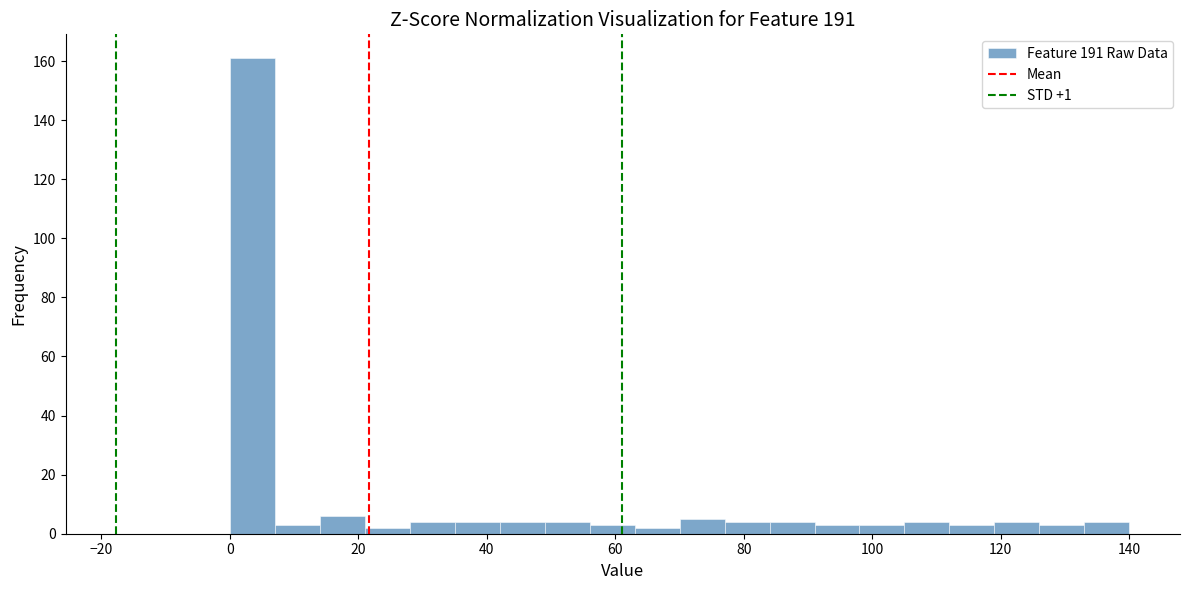

Read against the x-axis, roughly where is the centre of the tallest bar?

4